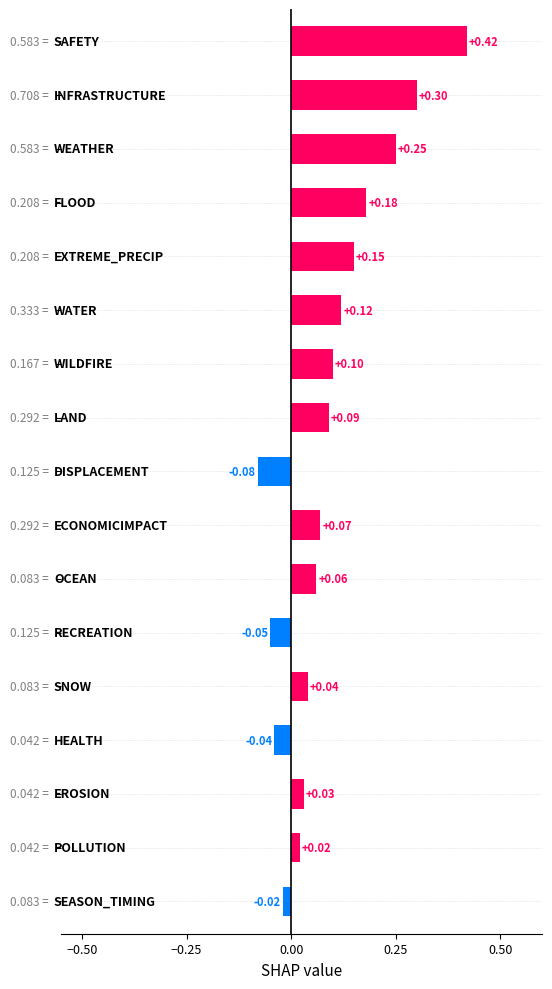

What is the sum of all values?

1.6